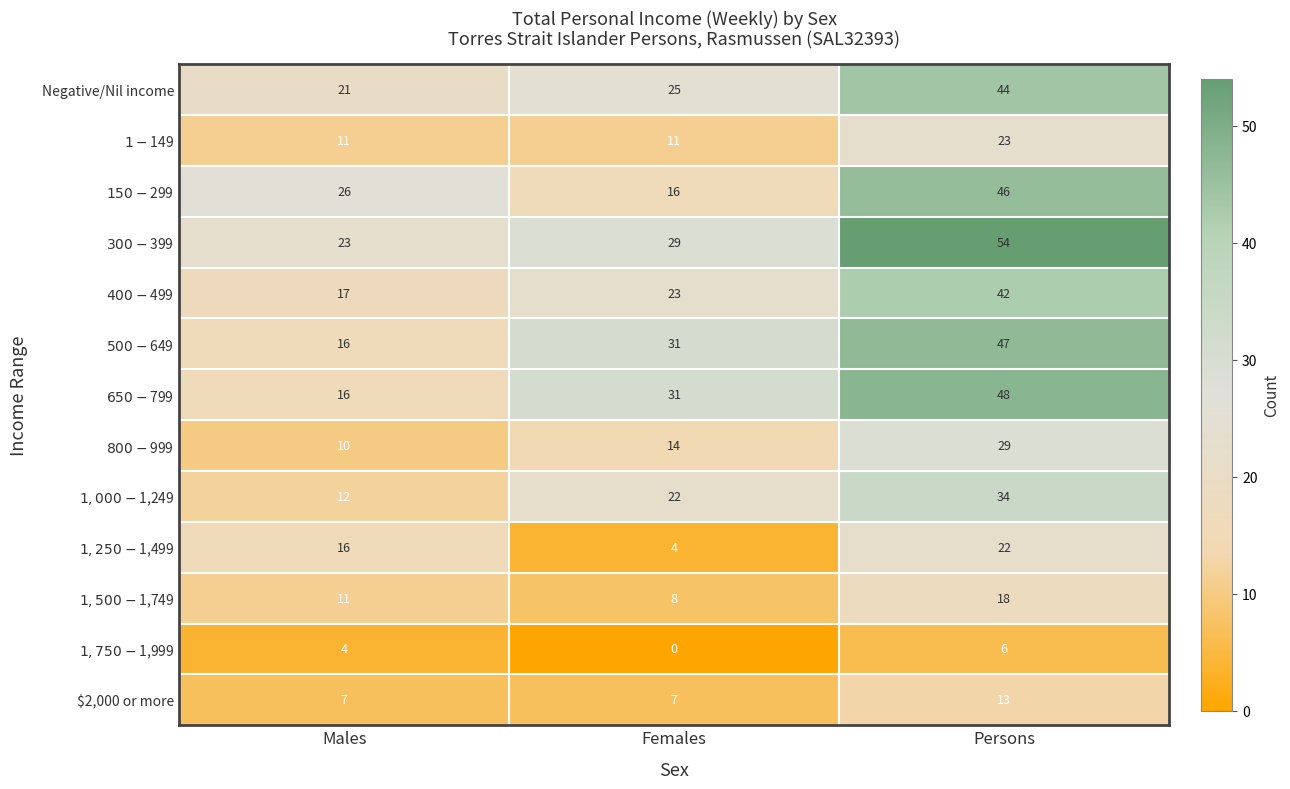

What is the spread (max minus min) of values at Persons?

48